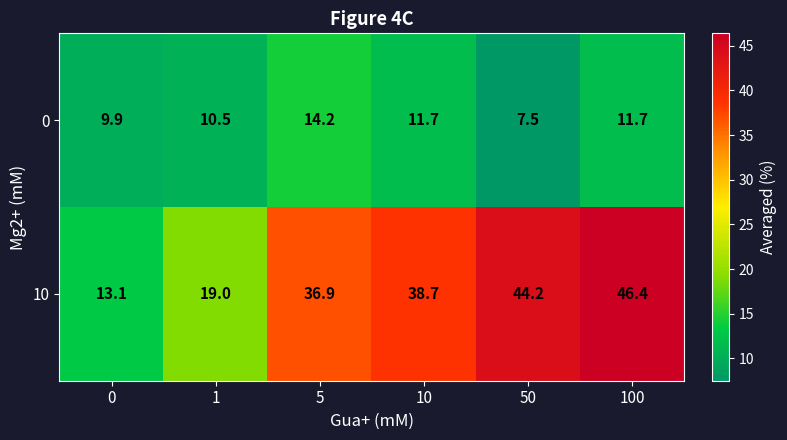

Count the number of categories in the chart.

6